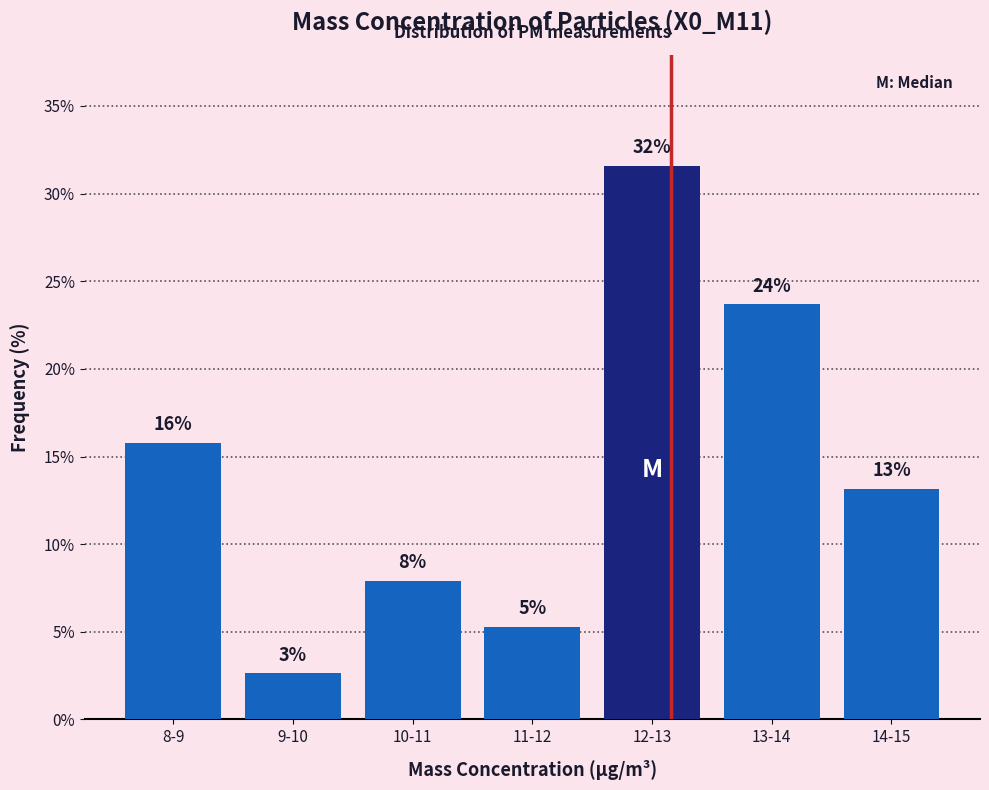

Are the bars horizontal?

No